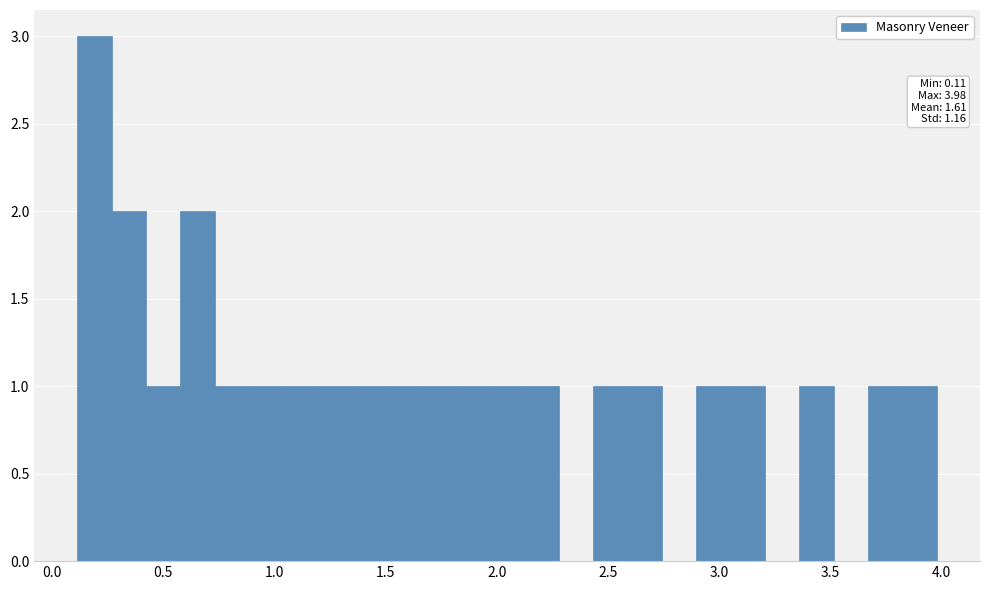

Read against the x-axis, roughly where is the centre of the tallest bar?

0.20